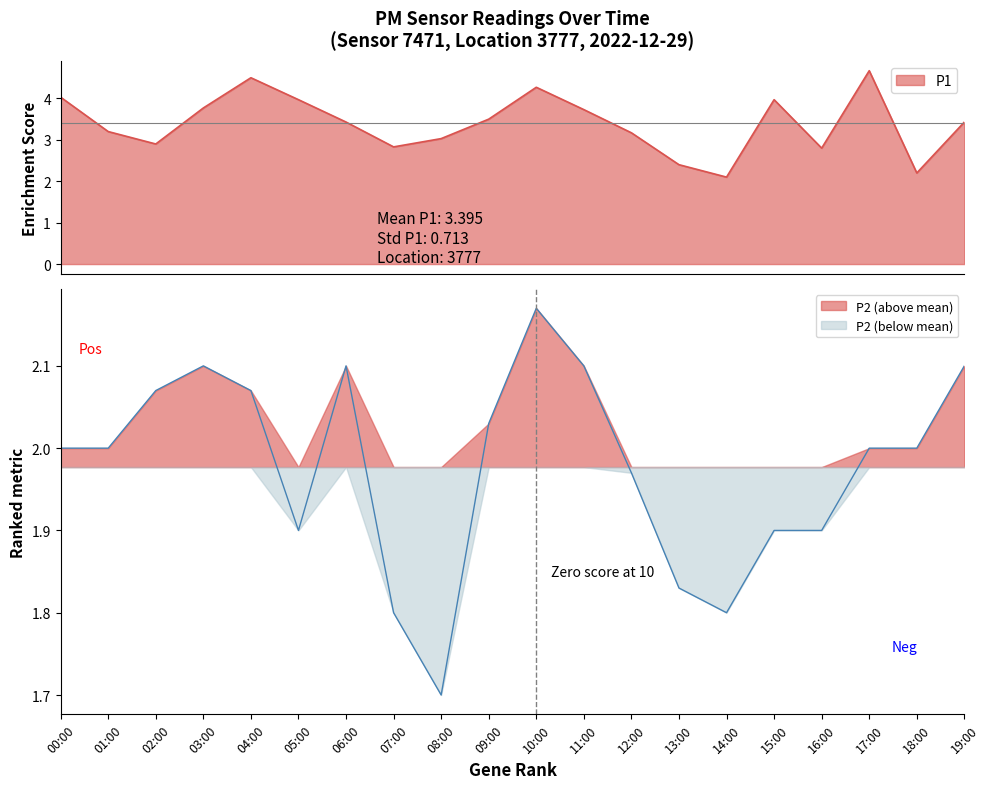

How many series are shown in this chart?

2